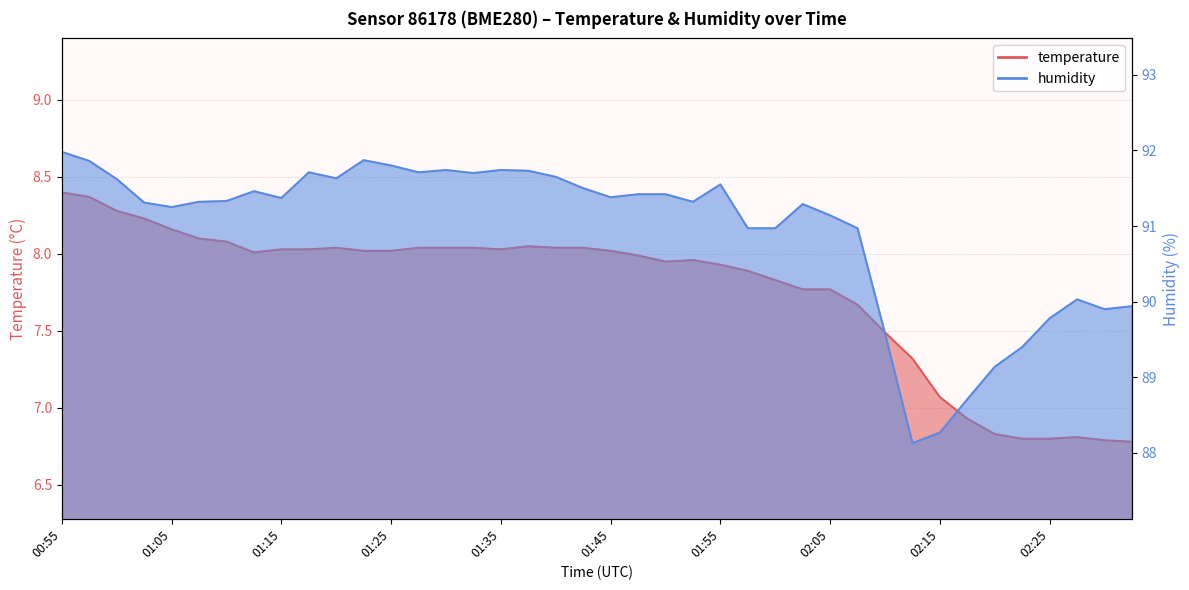

What is the label of the 22nd point from the right?

01:40